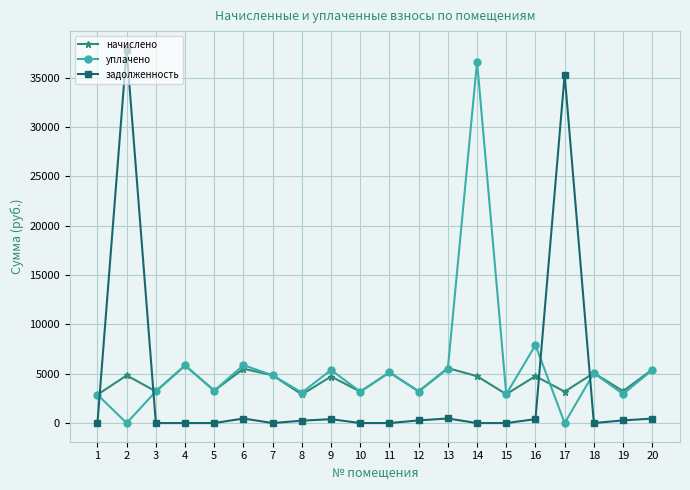

How many interior local peaks does the начислено series have?

8